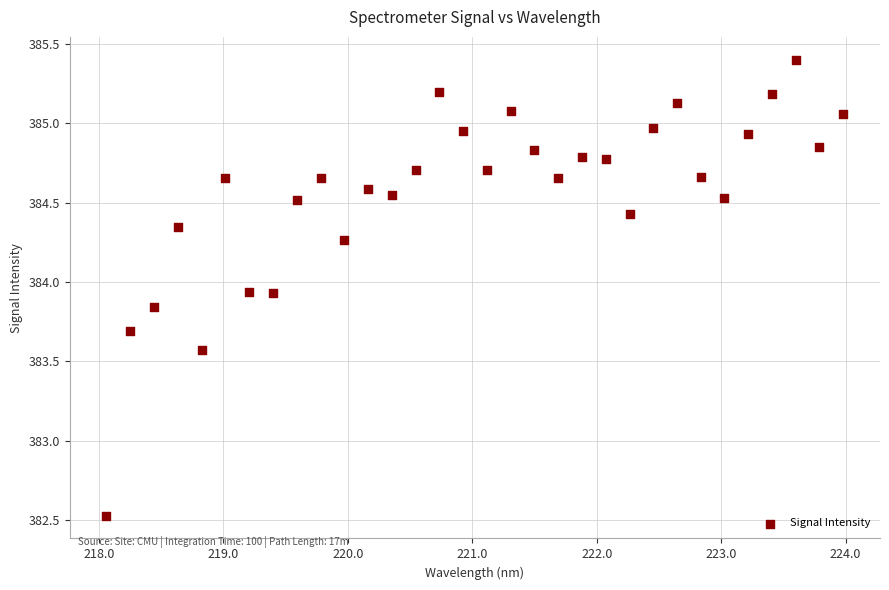

What is the range of Y values (max minus min)?

2.9